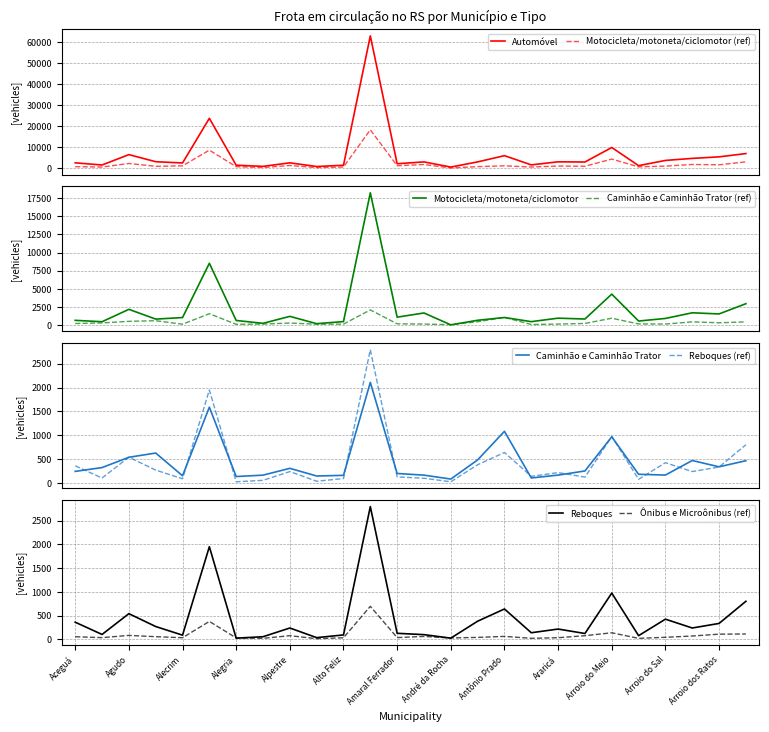

The value of Automóvel at Alto Alegre is 512. True or false?

False